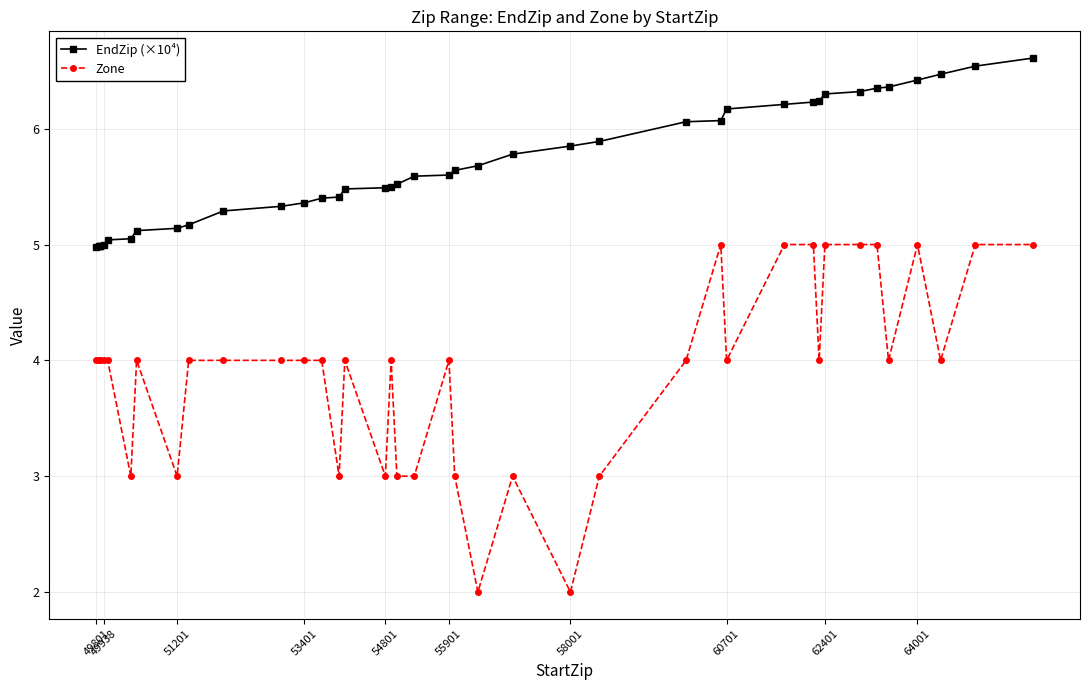

What is the average value of the Zone series?

3.9